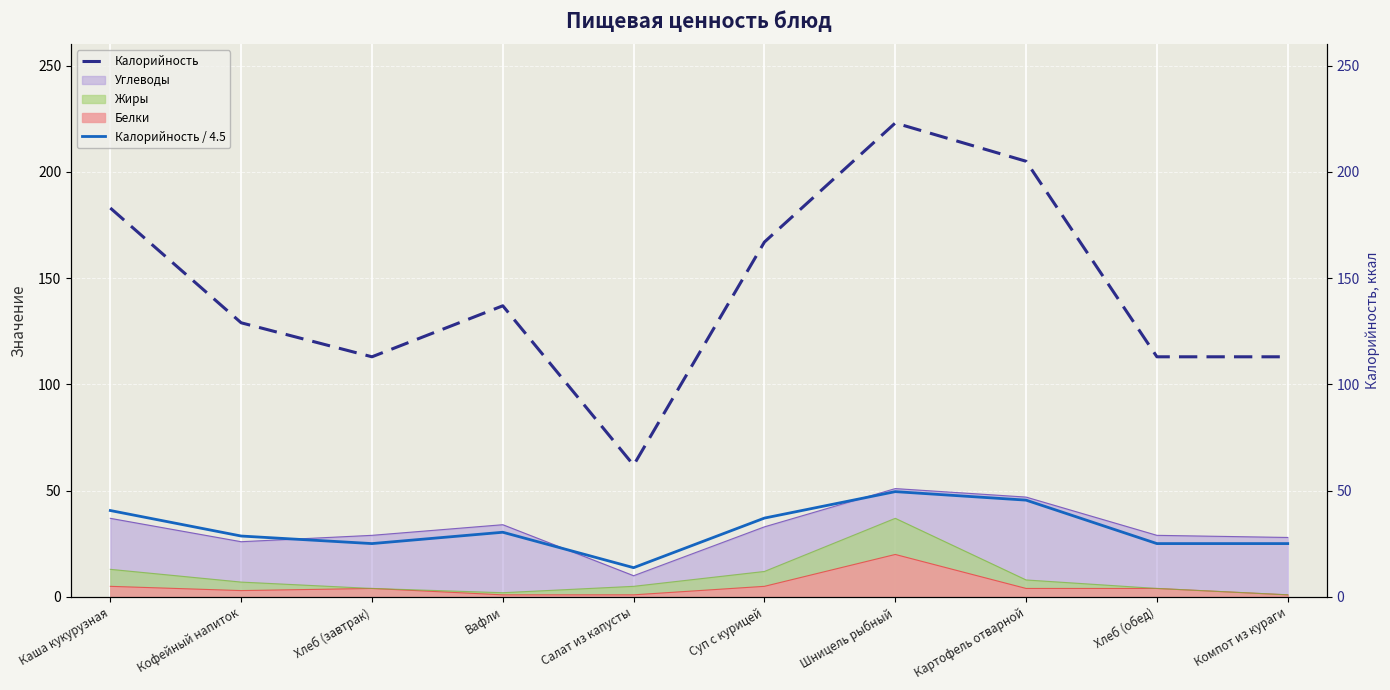

True or false: Калорийность / 4.5 and Калорийность cross at least once.

False